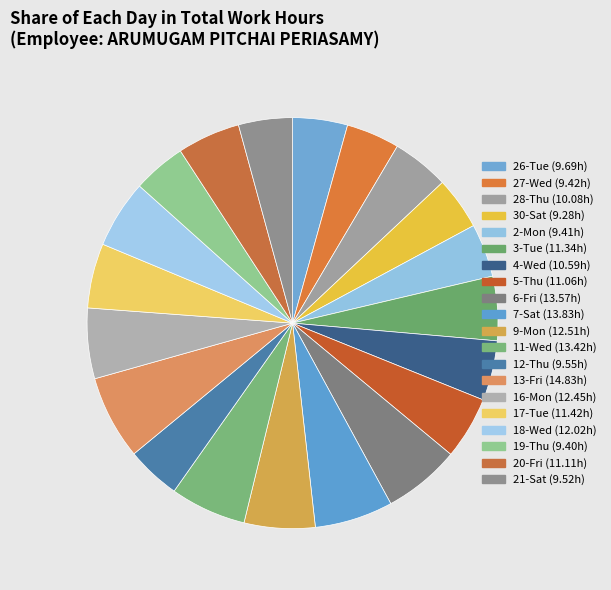

Does 20-Fri represent more than half of the total?

No